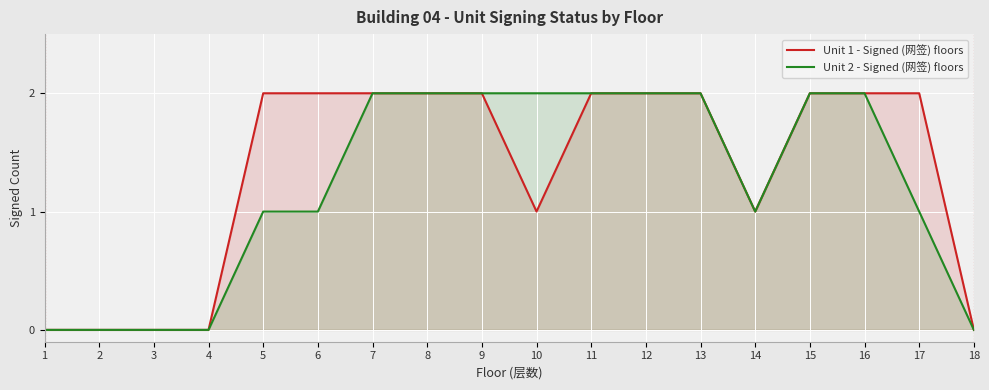

True or false: Unit 1 - Signed (网签) floors and Unit 2 - Signed (网签) floors intersect in this chart.

False